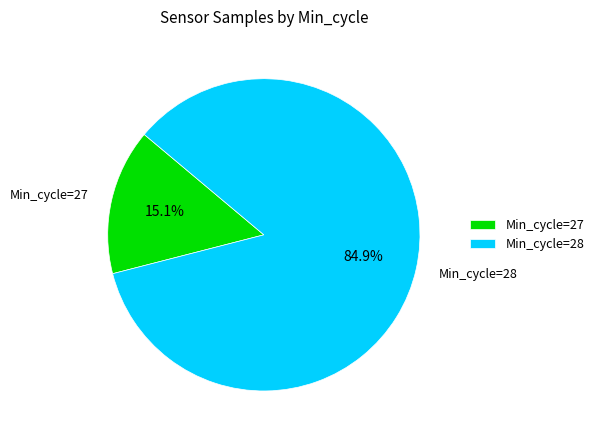

How many segments does this pie chart have?

2